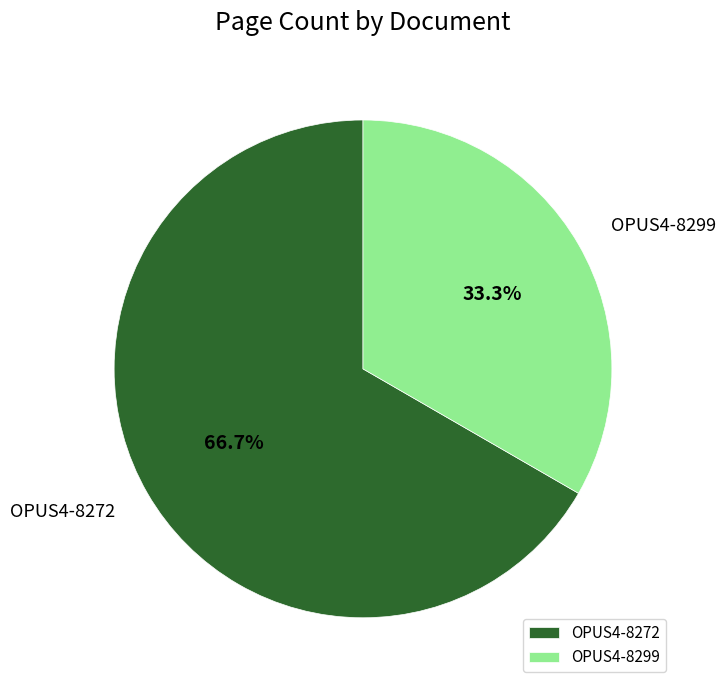

True or false: OPUS4-8299 accounts for 33% of the total.

True